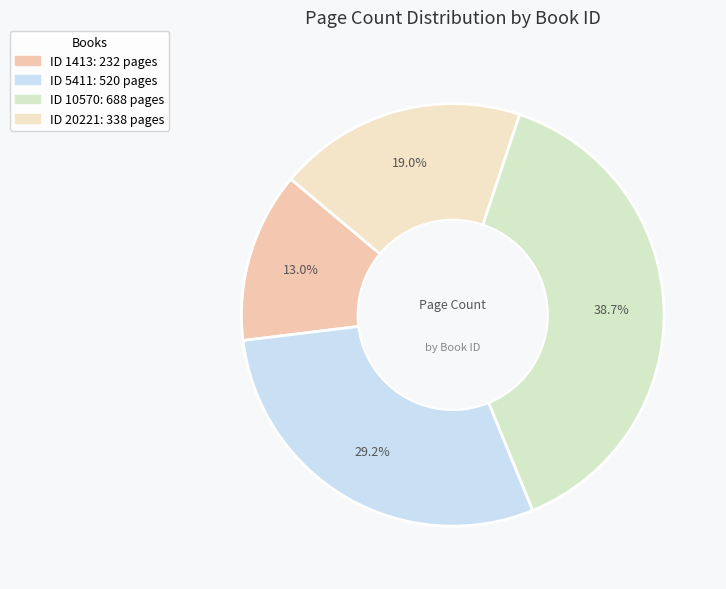

Count the number of slices in the pie.

4